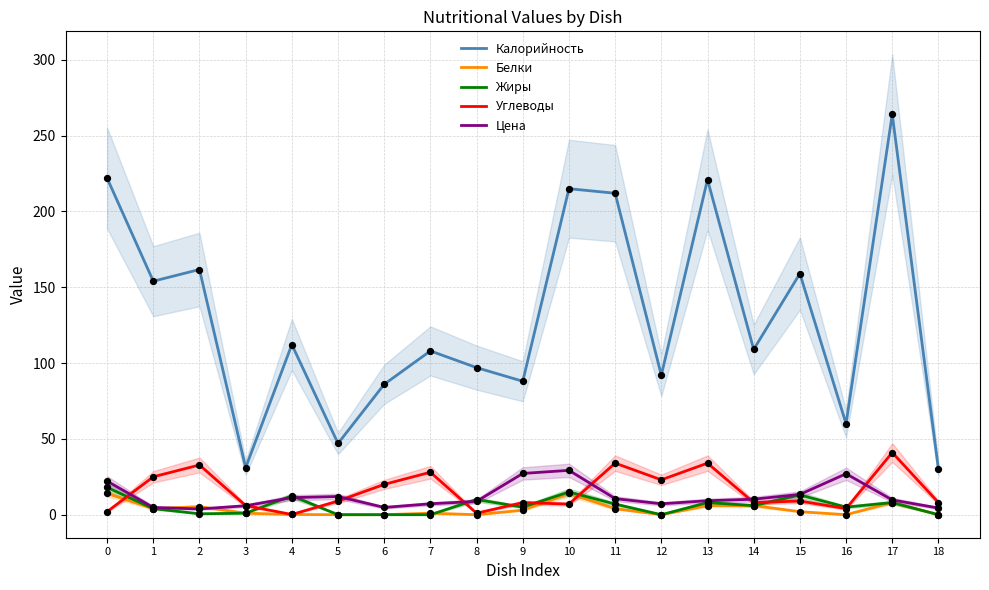

Which series contains the highest Y value?

Калорийность